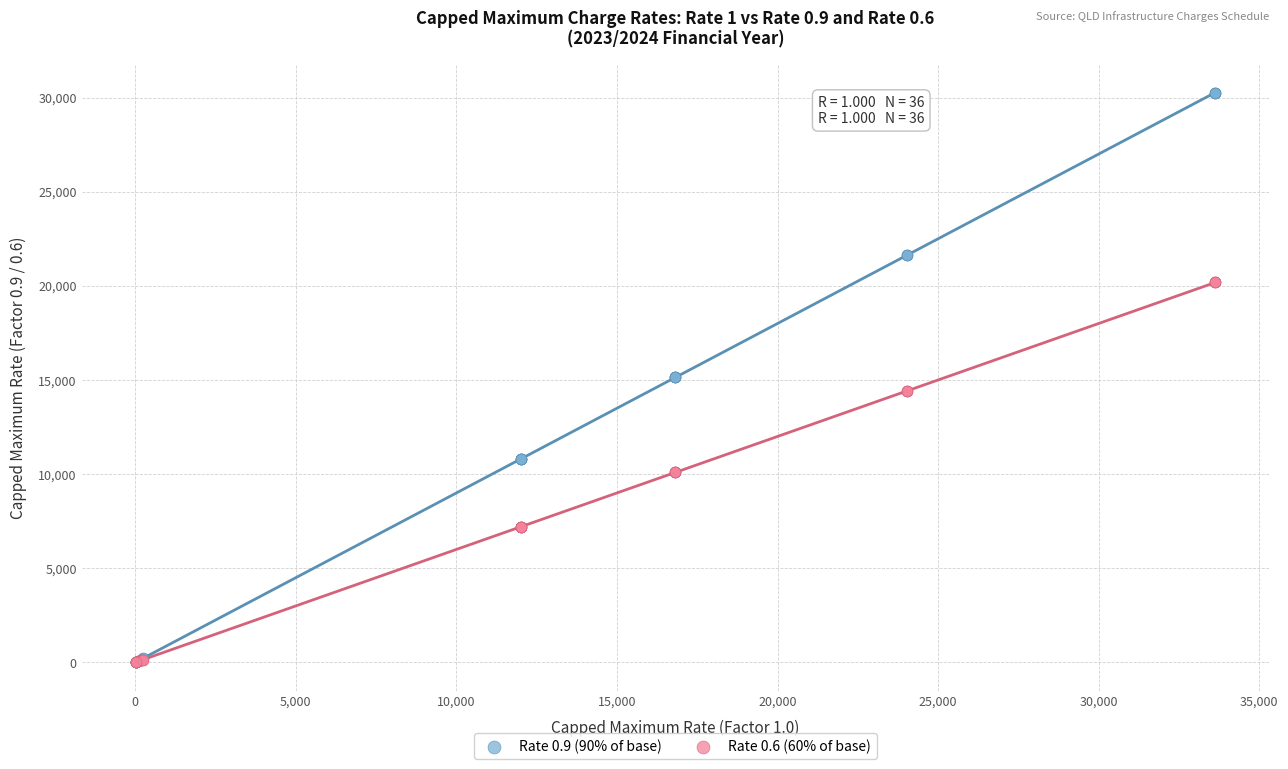

Which series has the widest spread of Y values?

Rate 0.9 (90% of base)